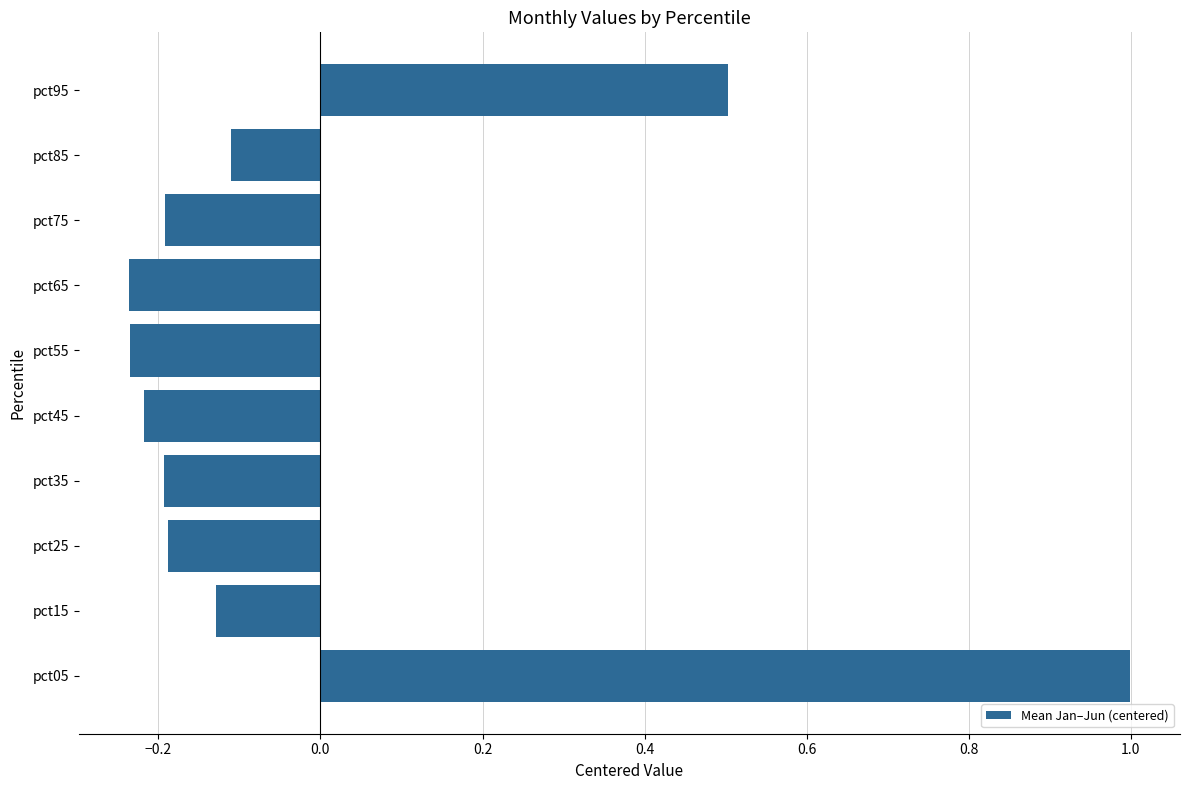

What is the difference between the maximum and second lowest values?

1.2